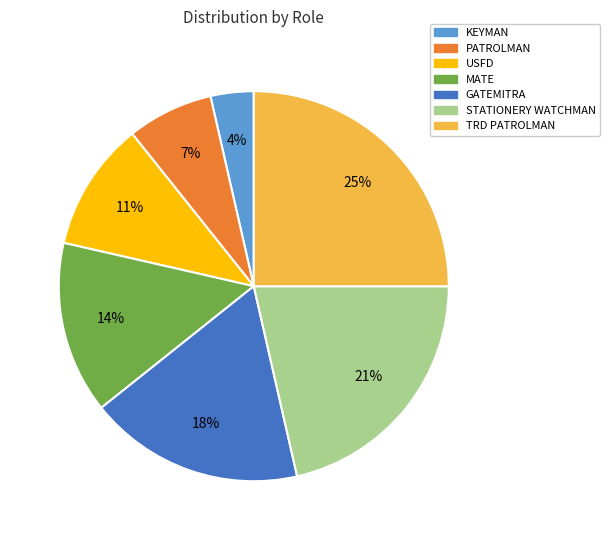

To the nearest percent, what is the difference between the largest and smallest slice percentages?

21%